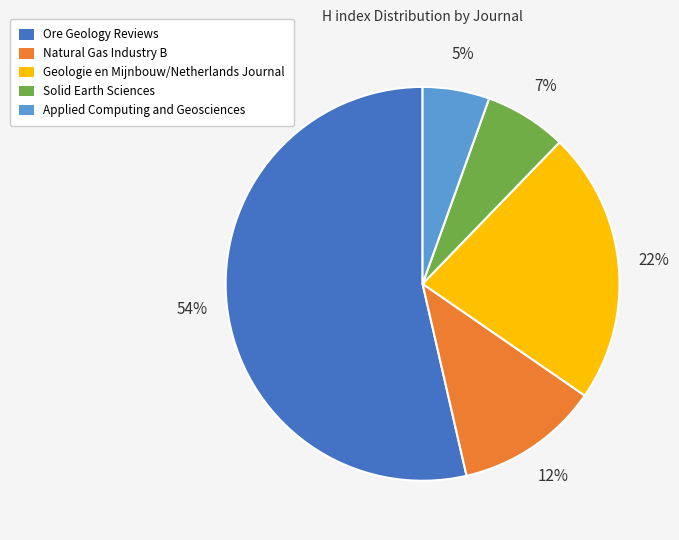

Count the number of slices in the pie.

5